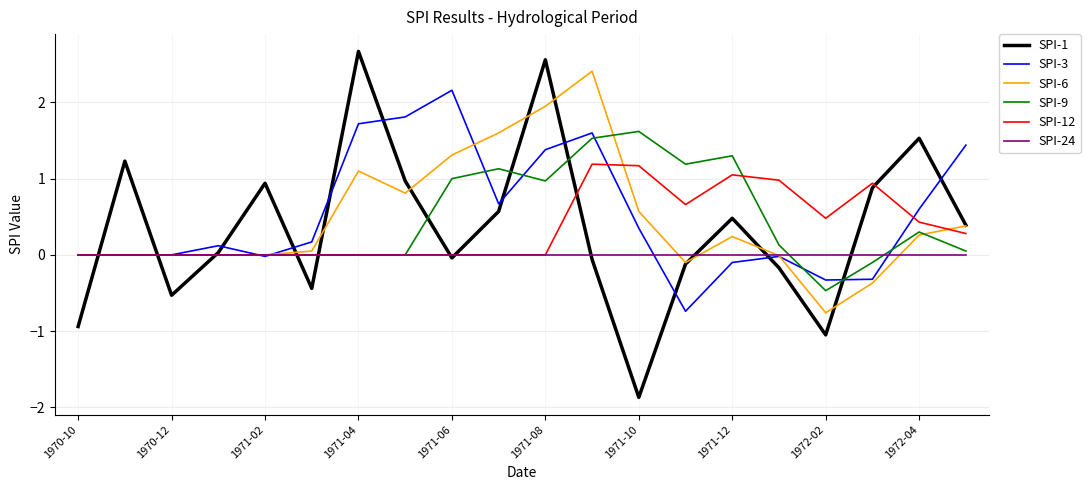

List the series in order of their peak value, lowest first.

SPI-24, SPI-12, SPI-9, SPI-3, SPI-6, SPI-1